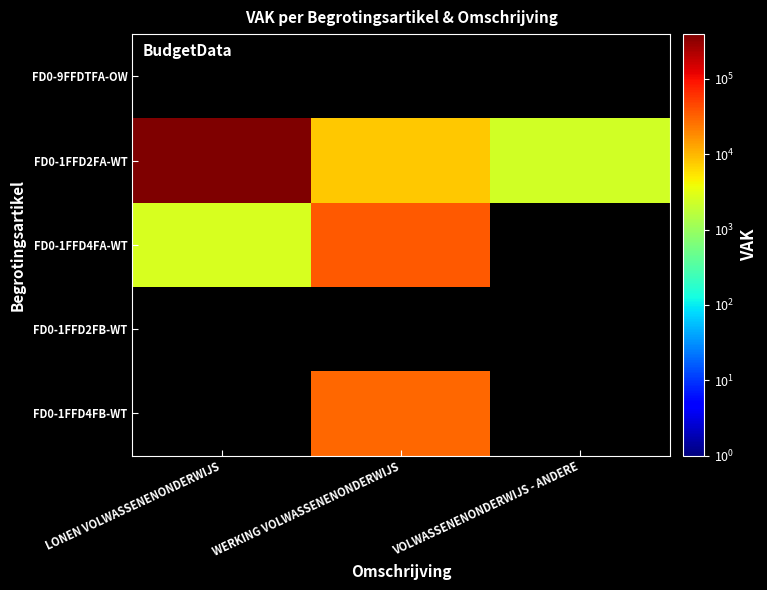

At which label is FD0-1FFD2FA-WT closest to 196893?

WERKING VOLWASSENENONDERWIJS